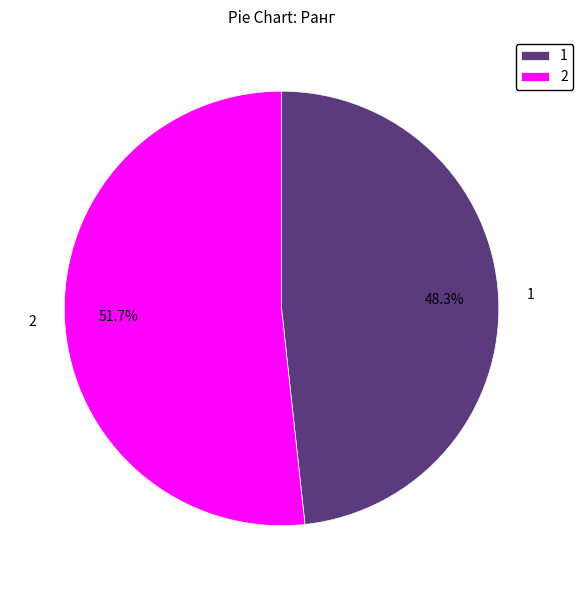

To the nearest percent, what is the combined percentage of 1 and 2?

100%